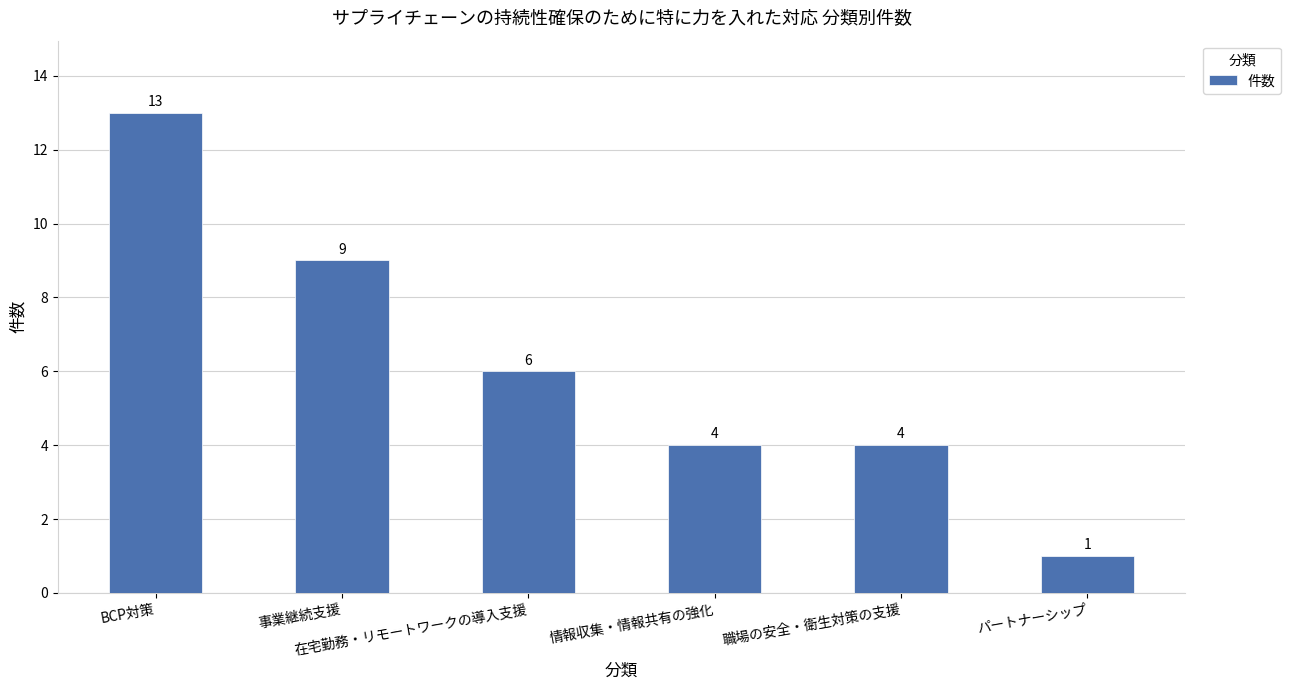

What is the difference between the second highest and minimum values?

8